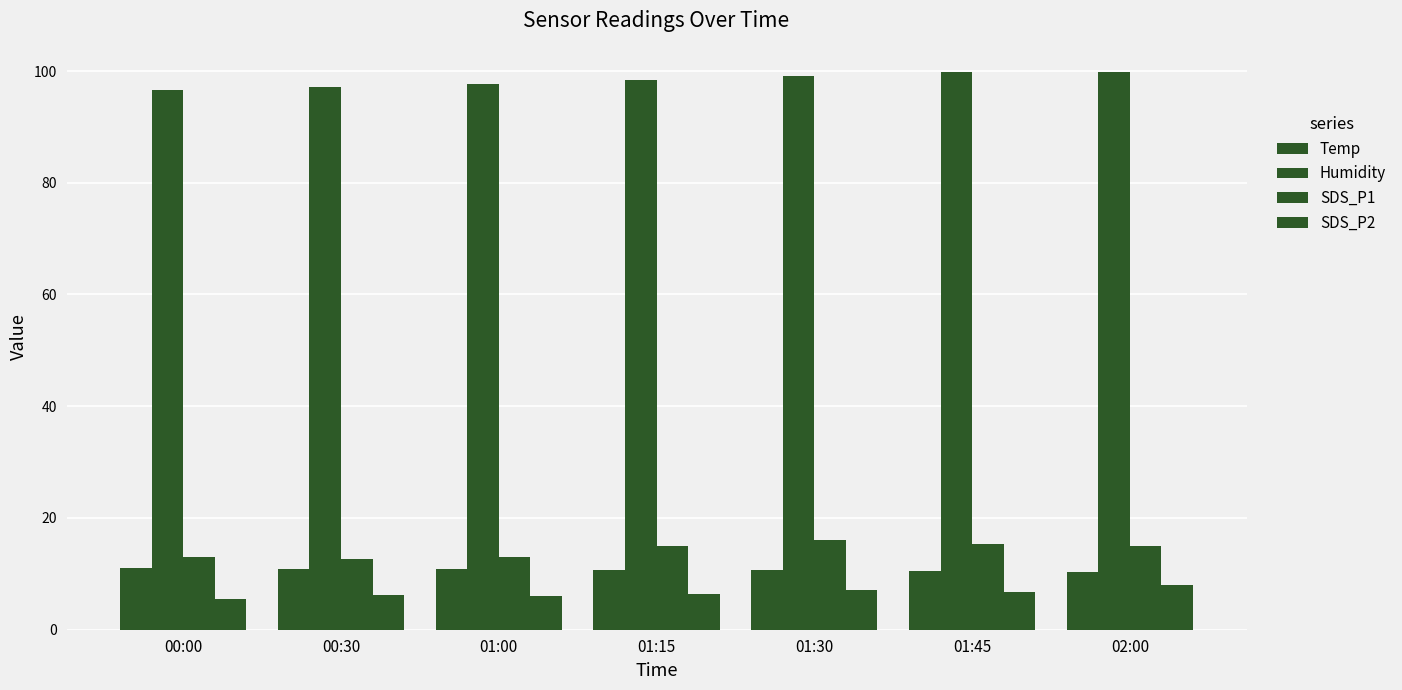

At which category is the sum across all series the highest?

02:00